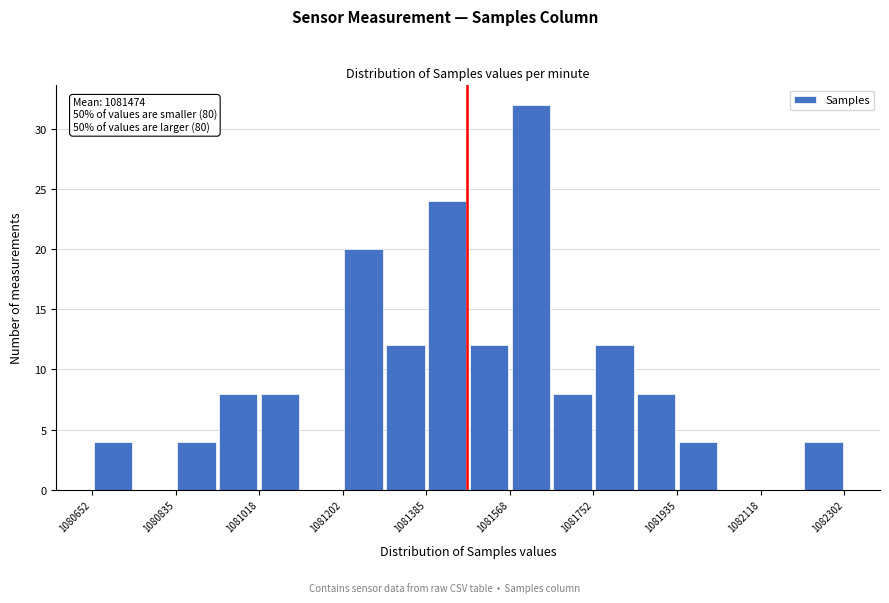

Which range on the x-axis has the tallest bar?

1081560 to 1081660